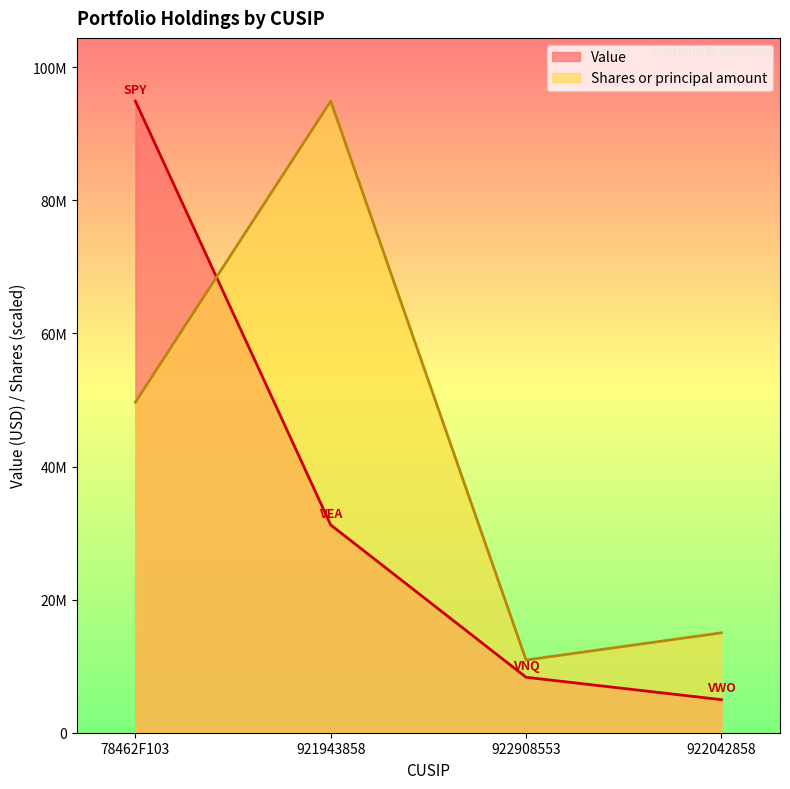

Reading left to right, transcribe all the data shown in this chart.

Value: 78462F103=94930000.0	921943858=31226000.0	922908553=8334000.0	922042858=4967000.0
Shares or principal amount: 78462F103=49665319.0	921943858=94930000.0	922908553=10926534.0	922042858=15012255.9